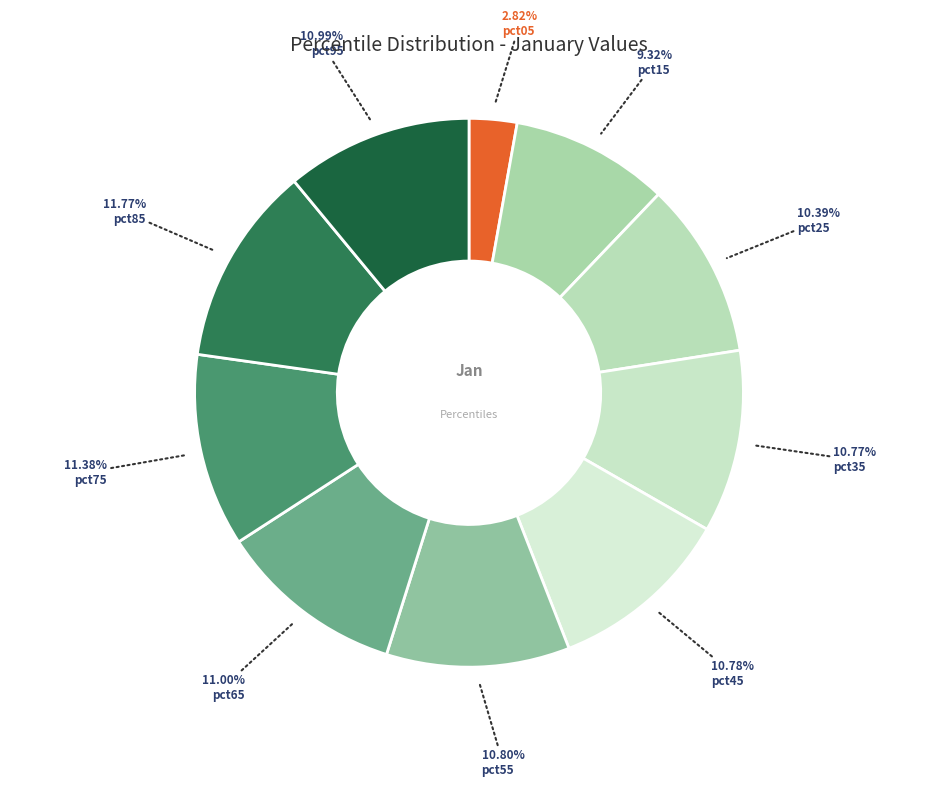

Which category has the biggest portion of the pie?

pct85